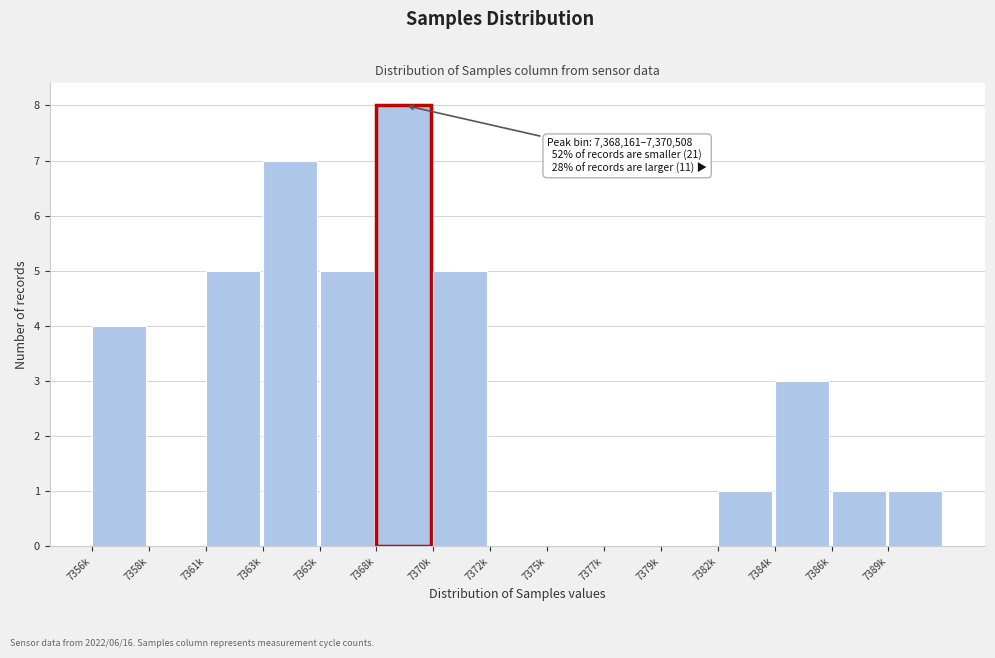

Reading right to left, transcribe all the data shown in this chart.

7389k=1	7386k=1	7384k=3	7382k=1	7379k=0	7377k=0	7375k=0	7372k=0	7370k=5	7368k=8	7365k=5	7363k=7	7361k=5	7358k=0	7356k=4